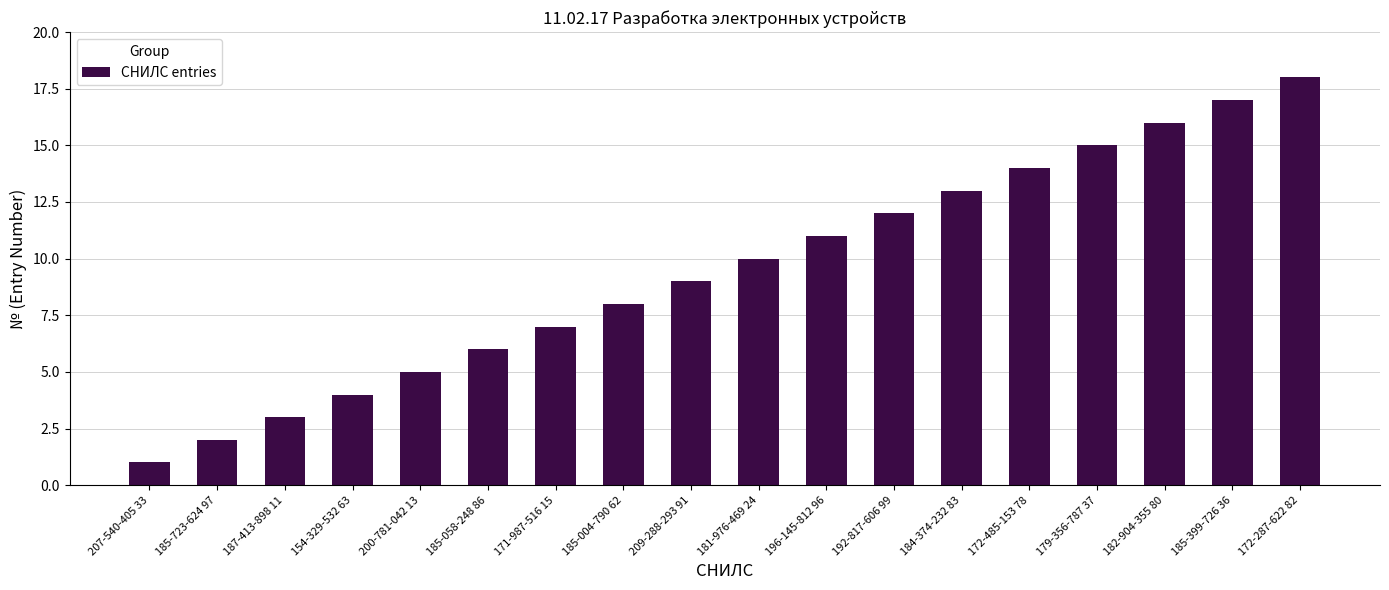

Are the bars horizontal?

No